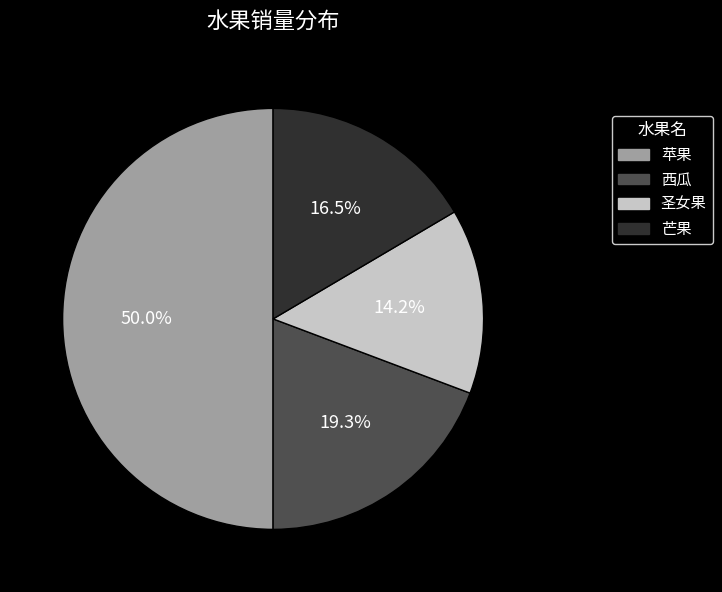

True or false: 苹果 accounts for 50% of the total.

True